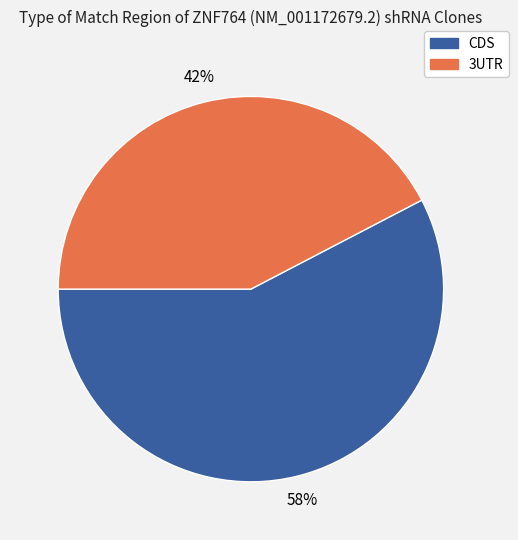

What is the ratio of the value at 3UTR to the value at CDS?

0.7